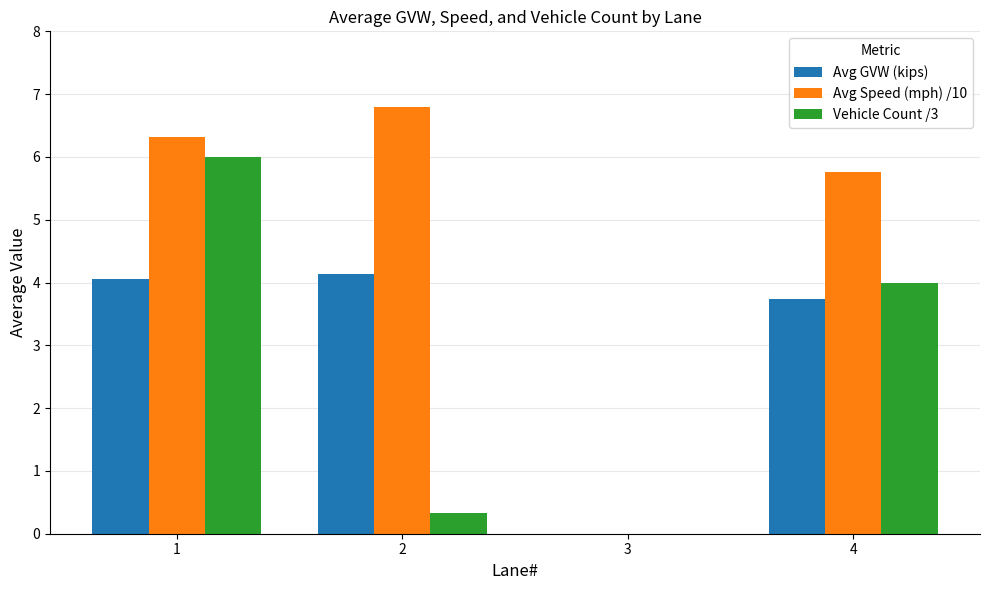

Which series has the largest total across all categories?

Avg Speed (mph) /10